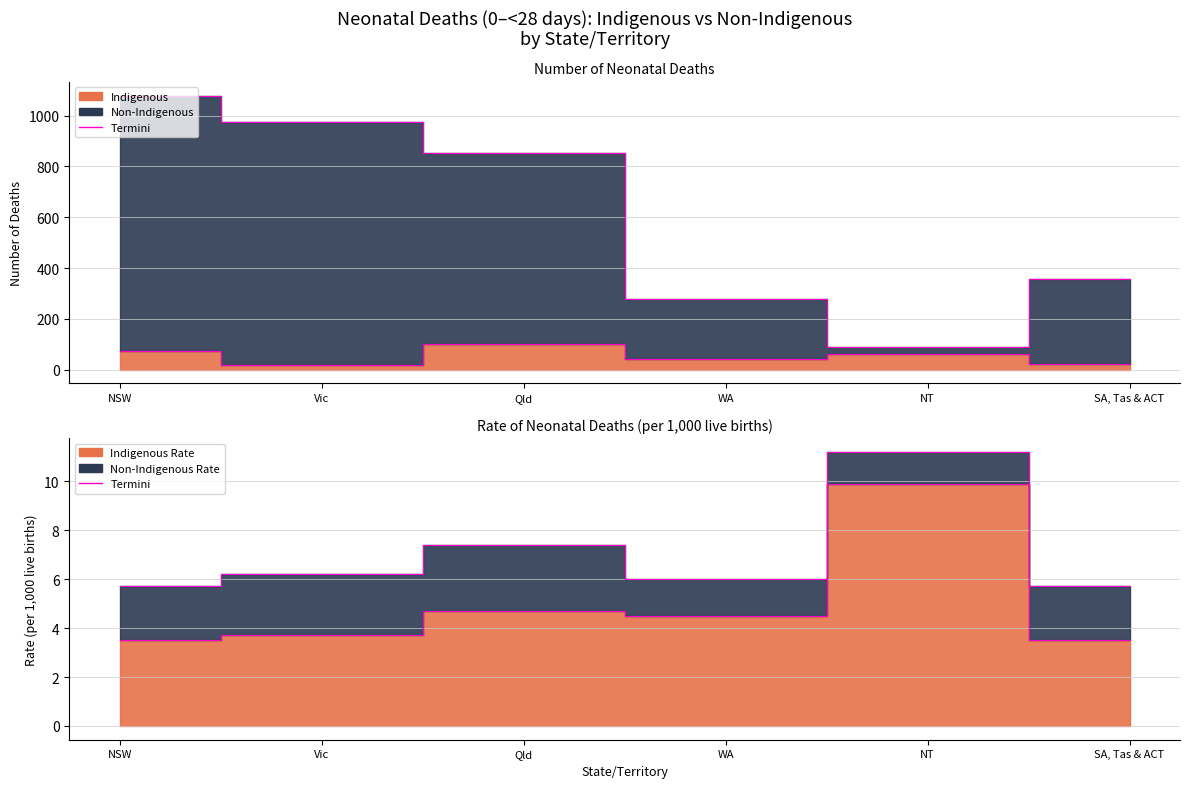

Rank the series by their maximum value, from lowest to highest.

Indigenous Rate, Indigenous (Number), Non-Indigenous (Number)